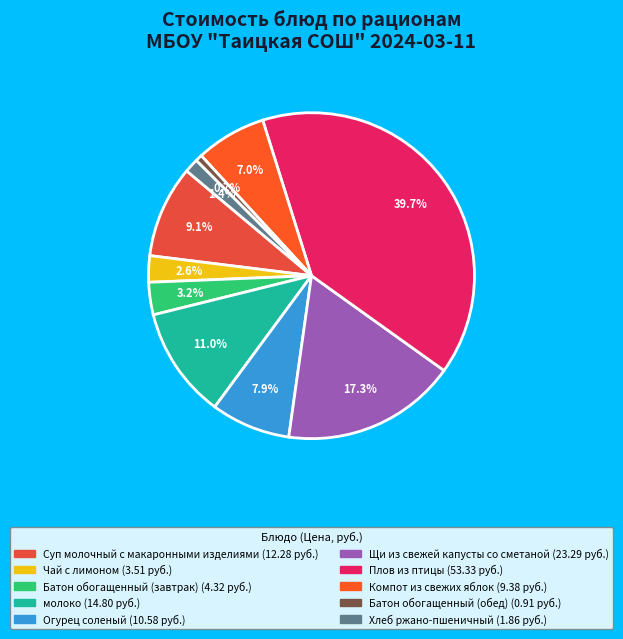

Is there any slice that represents more than half of the pie?

No